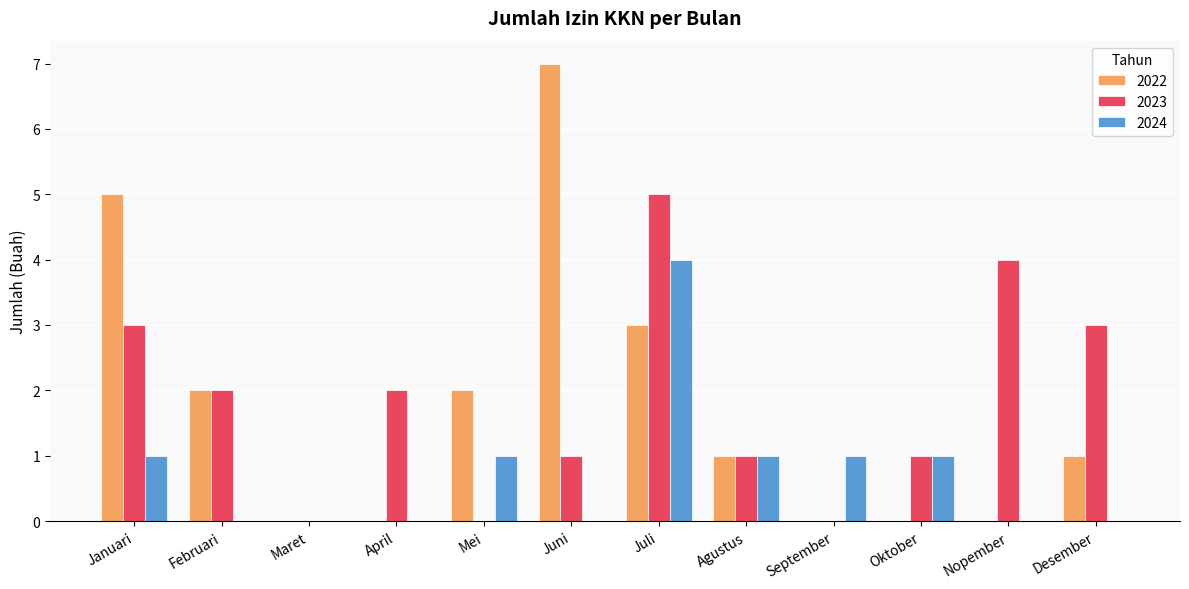

What is the greatest value displayed?

7